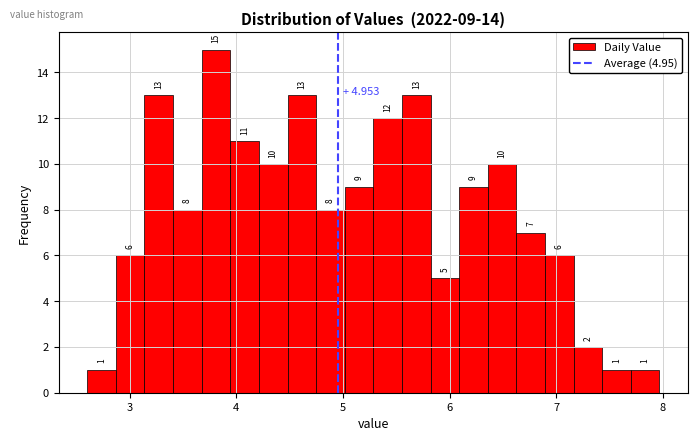

Around what value on the x-axis is the tallest bar? Give the approximate position of its centre, as read against the axis.

3.8